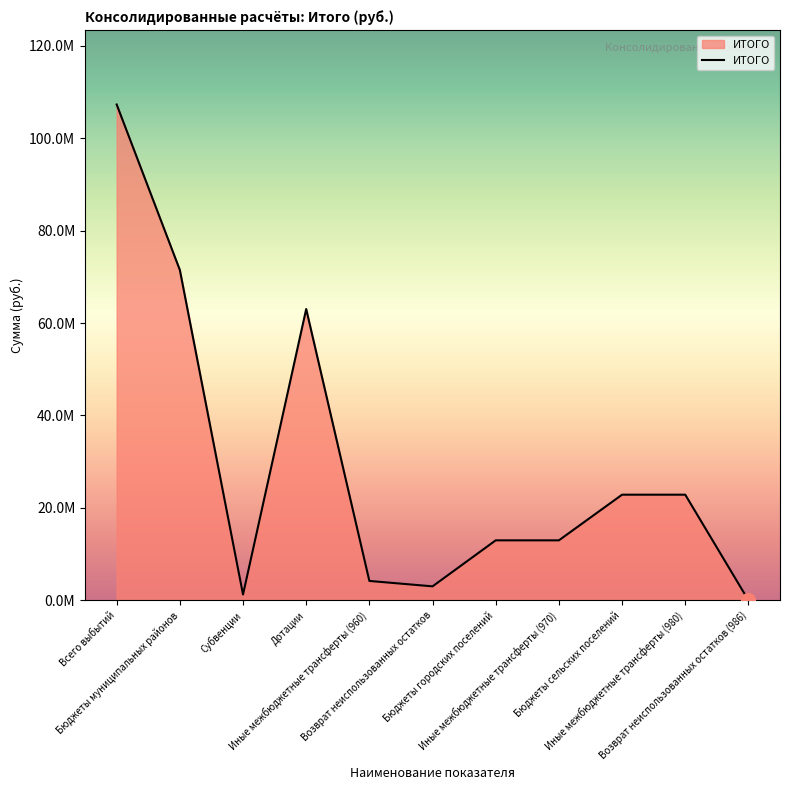

What is the sum of all values?

321914343.3